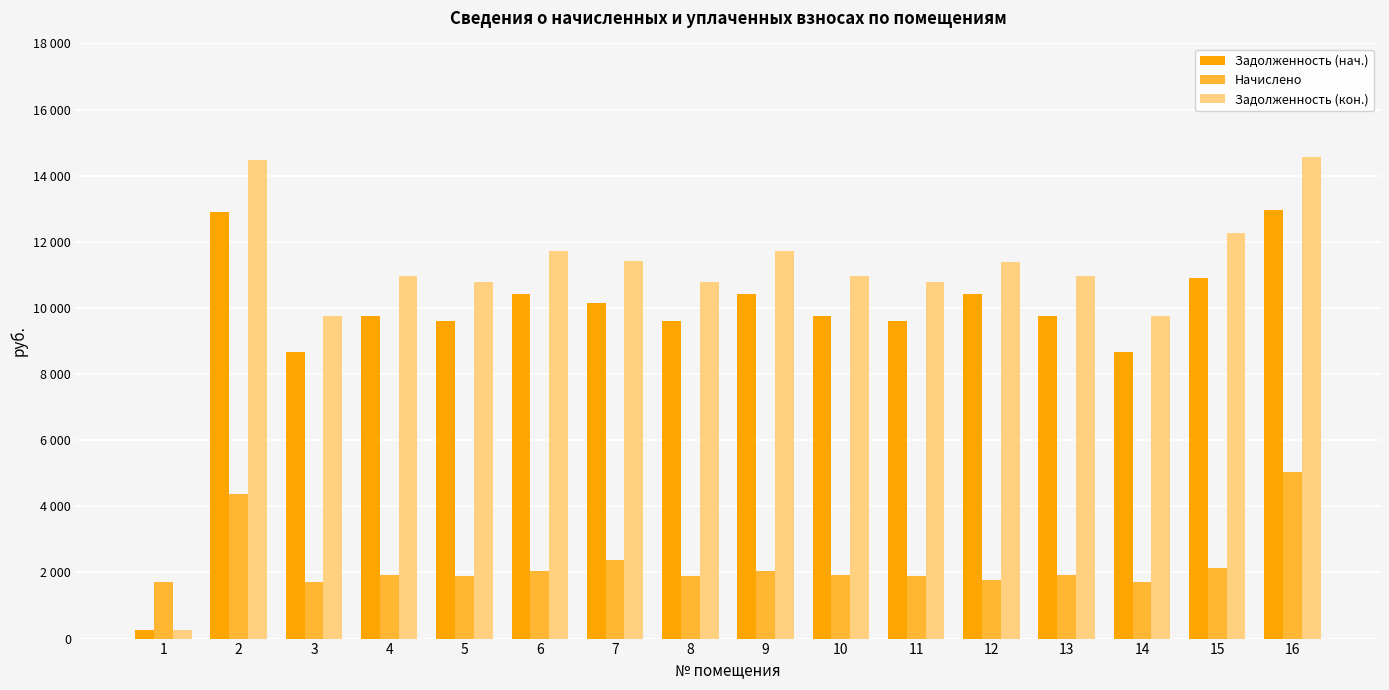

At how many categories does at least one series exceed 14065?

2